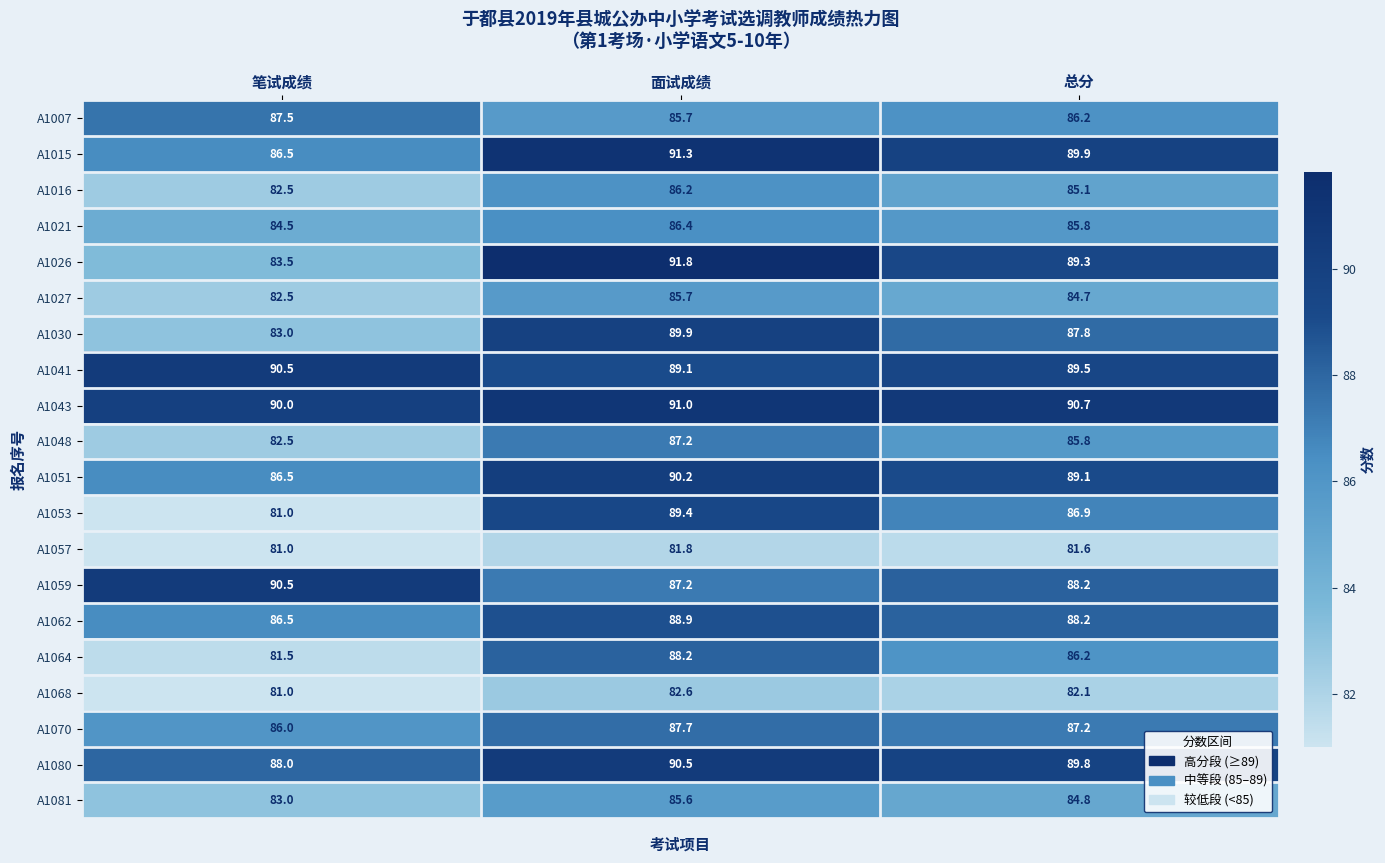

Read the A1070 value at 笔试成绩.

86.0